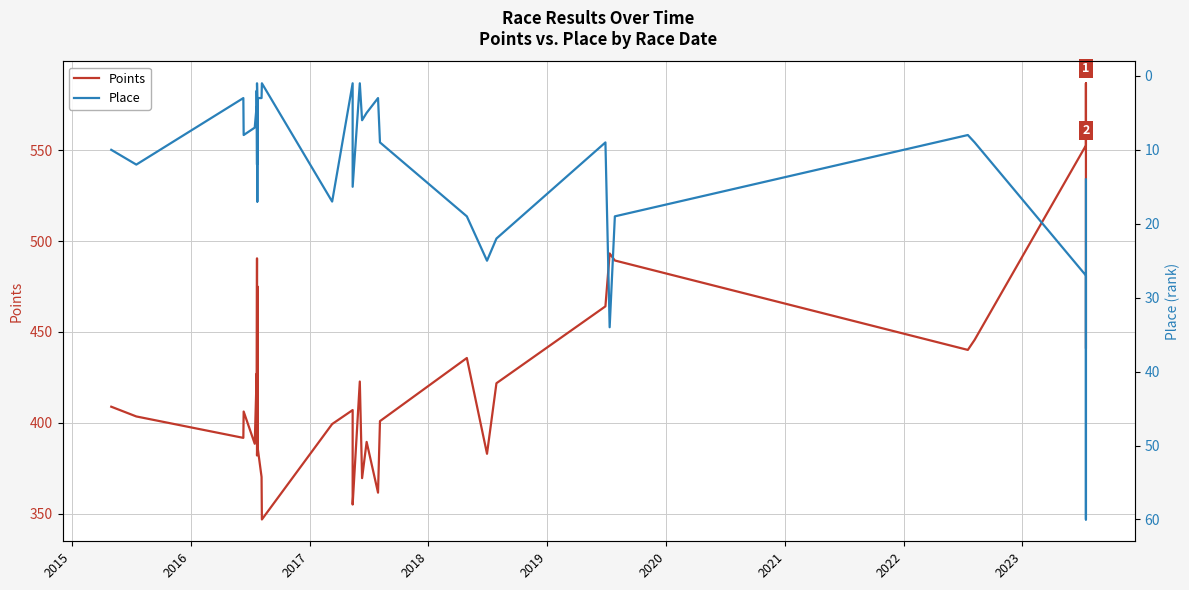

At which category does Place reach its first local valley?

2016